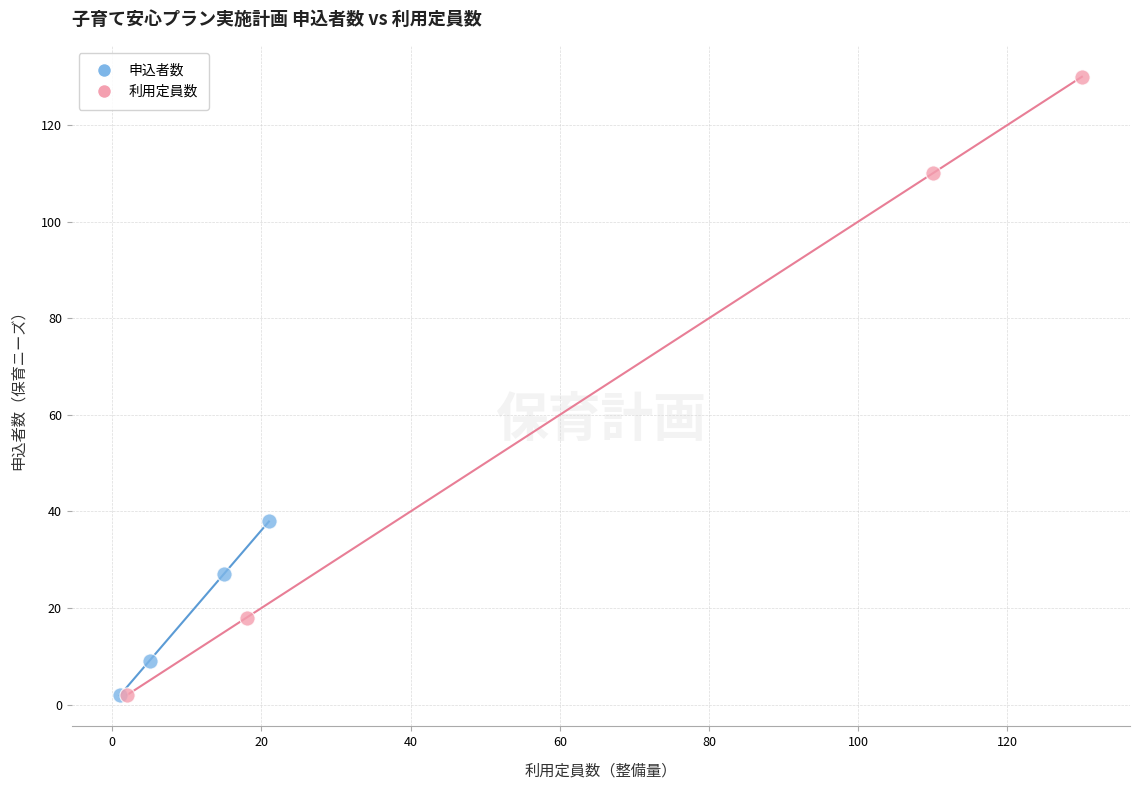

Which series has the largest Y range (max minus min)?

利用定員数